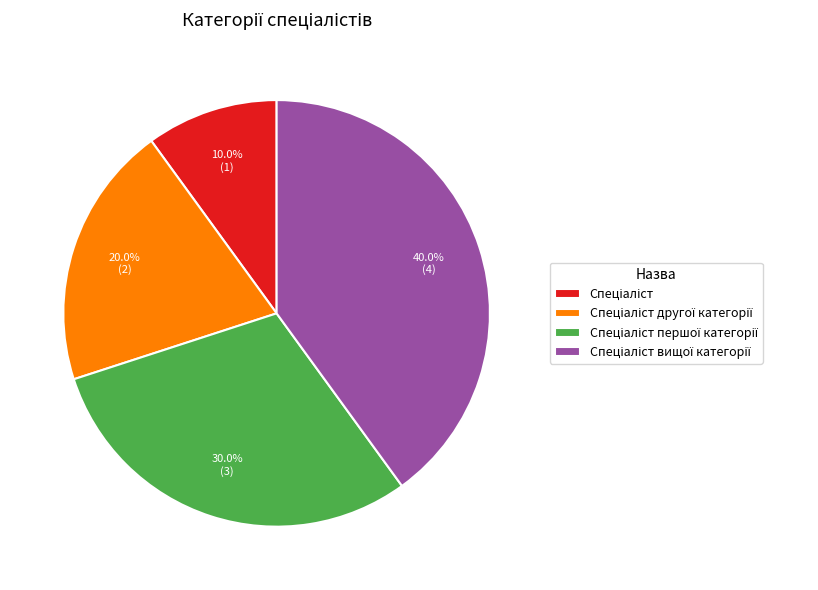

Is there a majority slice in this chart?

No